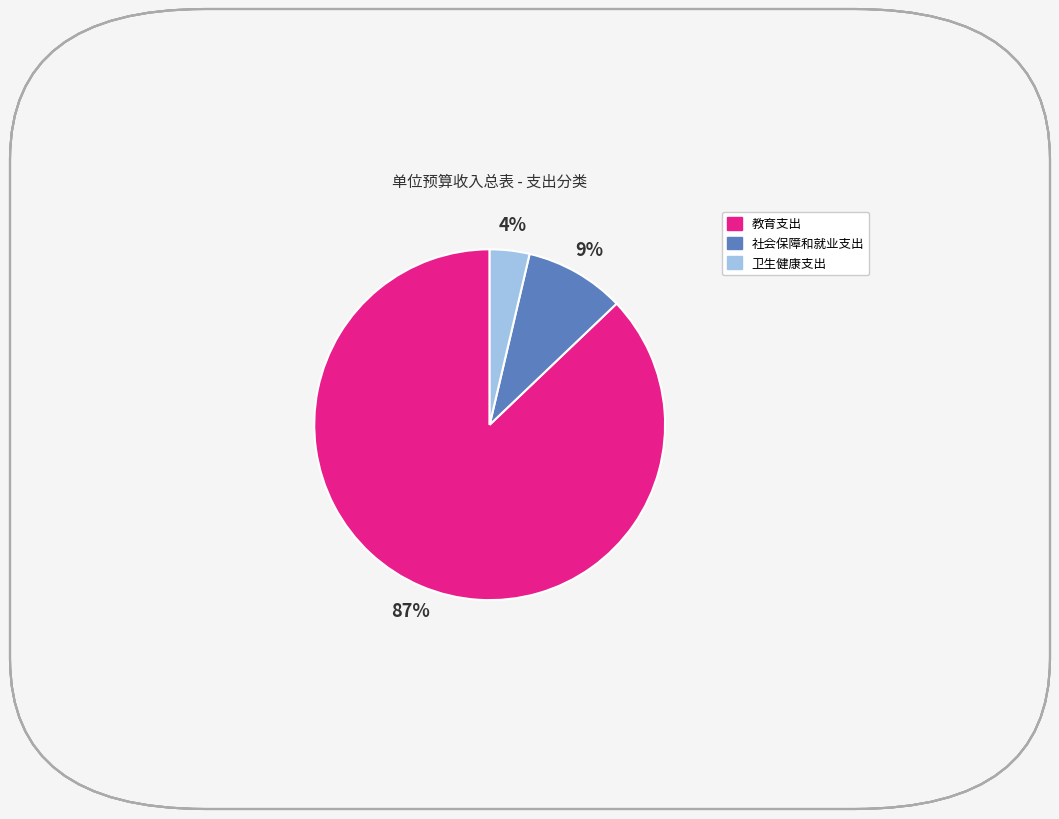

What is the ratio of the value at 社会保障和就业支出 to the value at 教育支出?

0.1